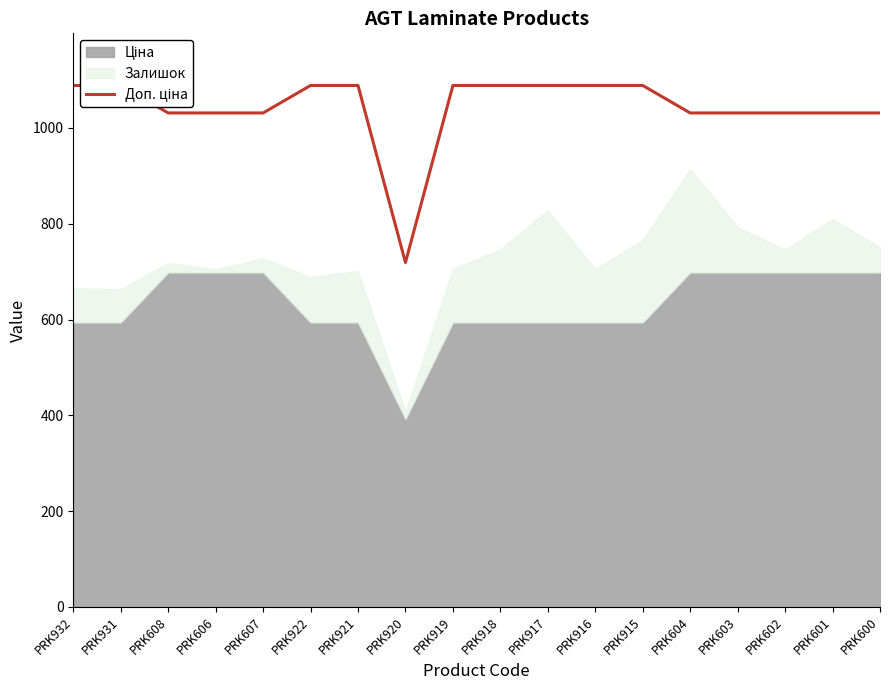

What position from the left is PRK920?

8